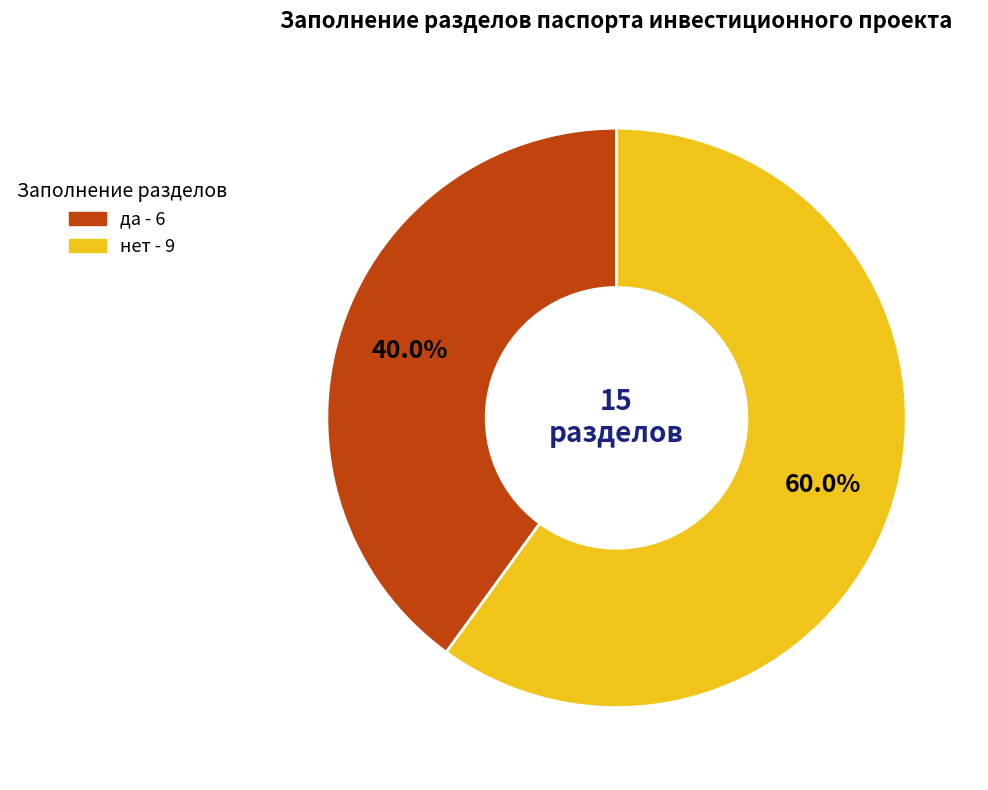

True or false: нет accounts for 53% of the total.

False